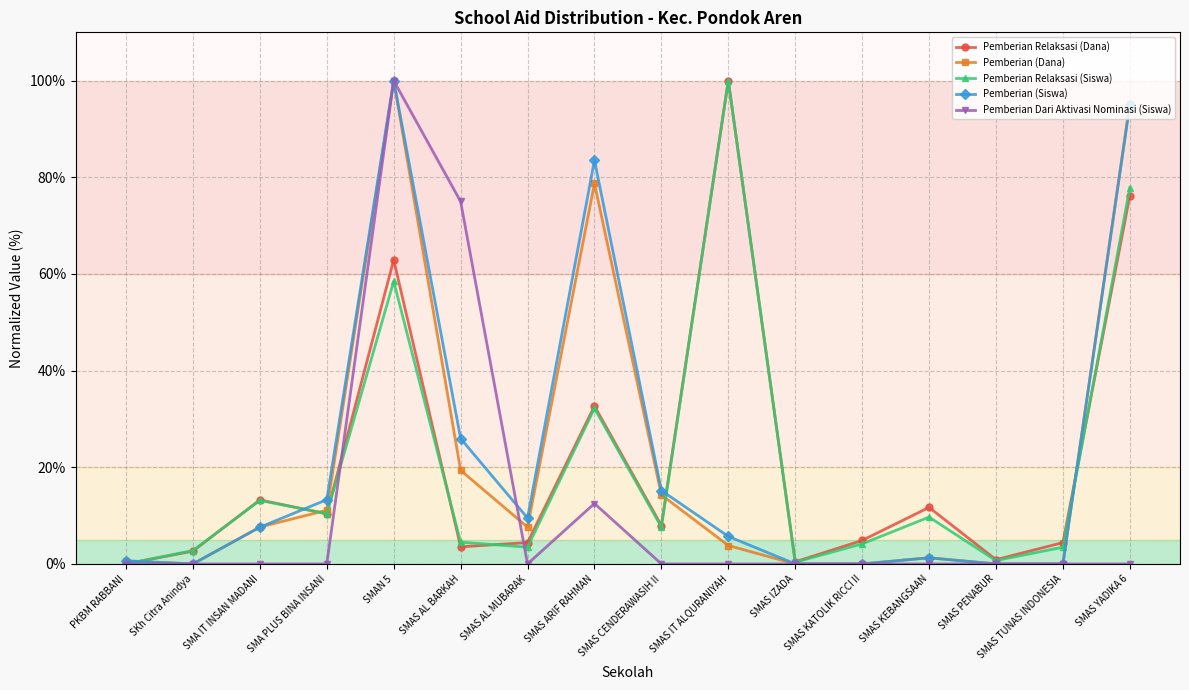

At how many categories does at least one series exceed 69?

5